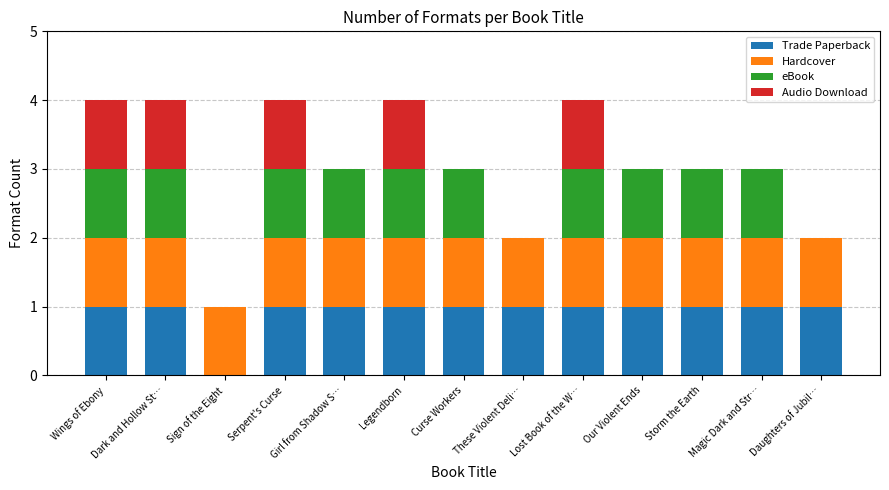

What is the total value across all series at Lost Book of the W…?

4